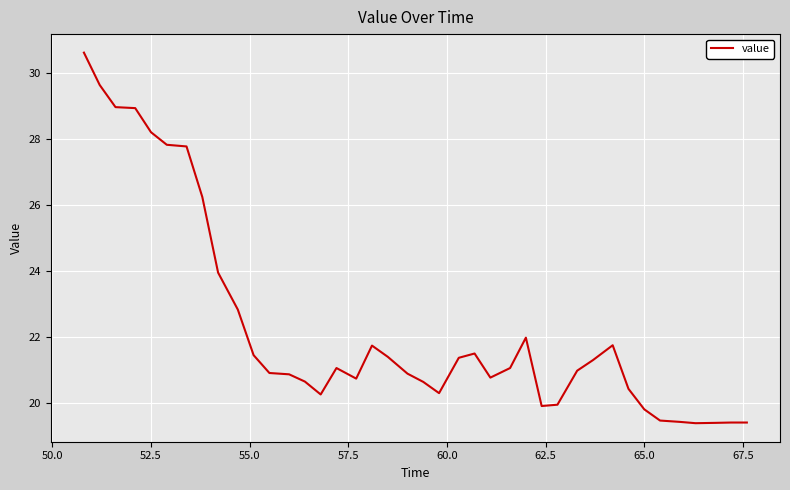

What is the difference between the maximum and minimum values?

11.2